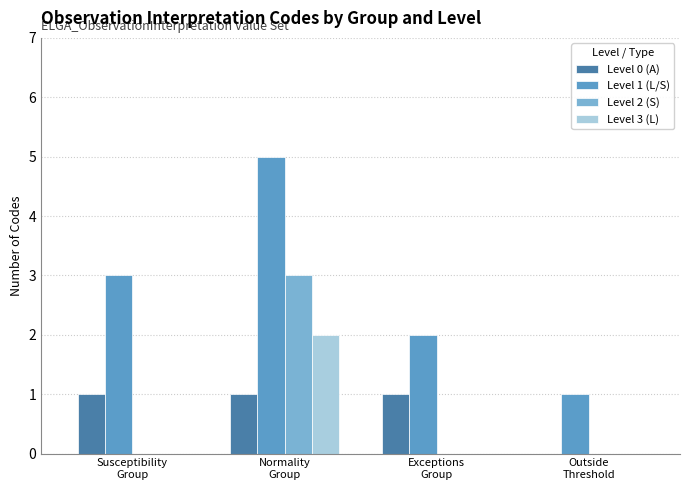

Reading left to right, what are all the values shown in this chart?

Level 0 (A): 1	1	1	0
Level 1 (L/S): 3	5	2	1
Level 2 (S): 0	3	0	0
Level 3 (L): 0	2	0	0